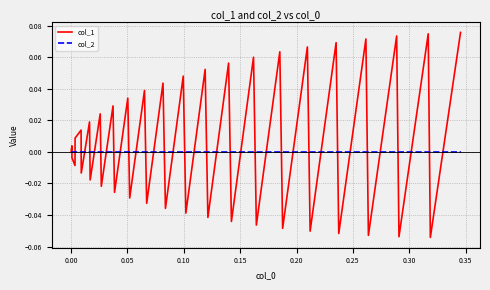

Which series has the largest range (max minus min)?

col_1